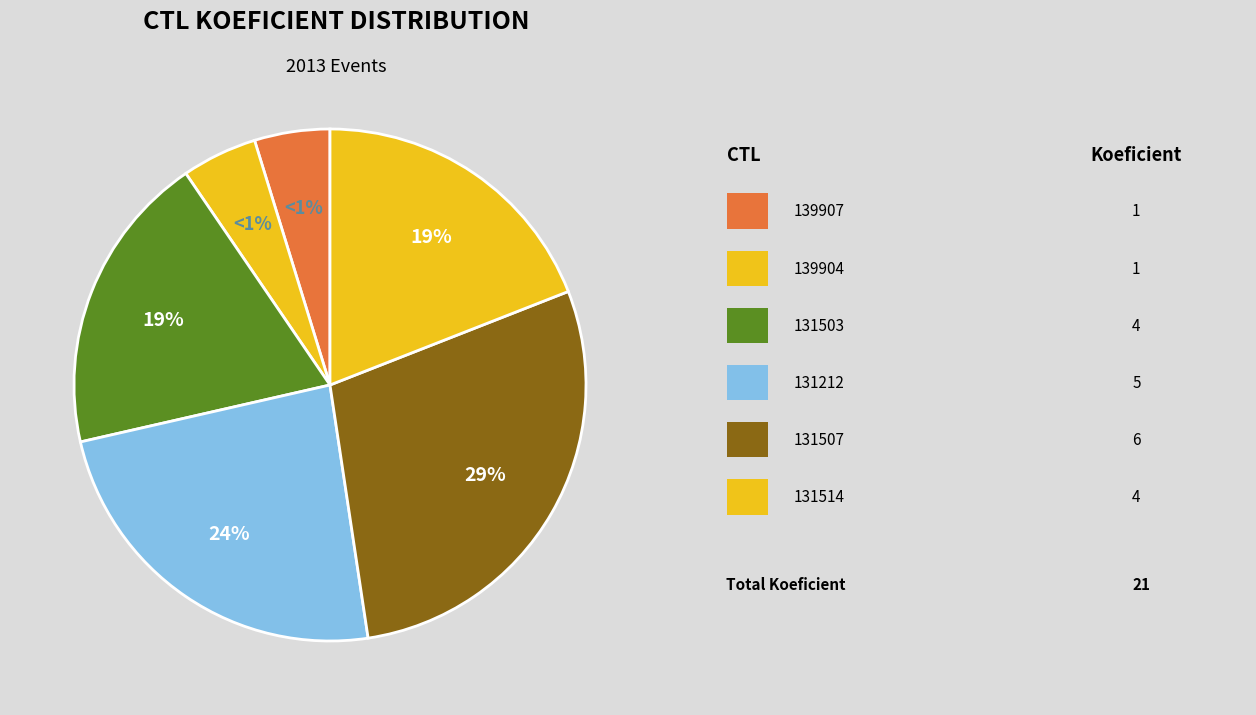

To the nearest percent, what is the combined percentage of 131503 and 131212?

43%